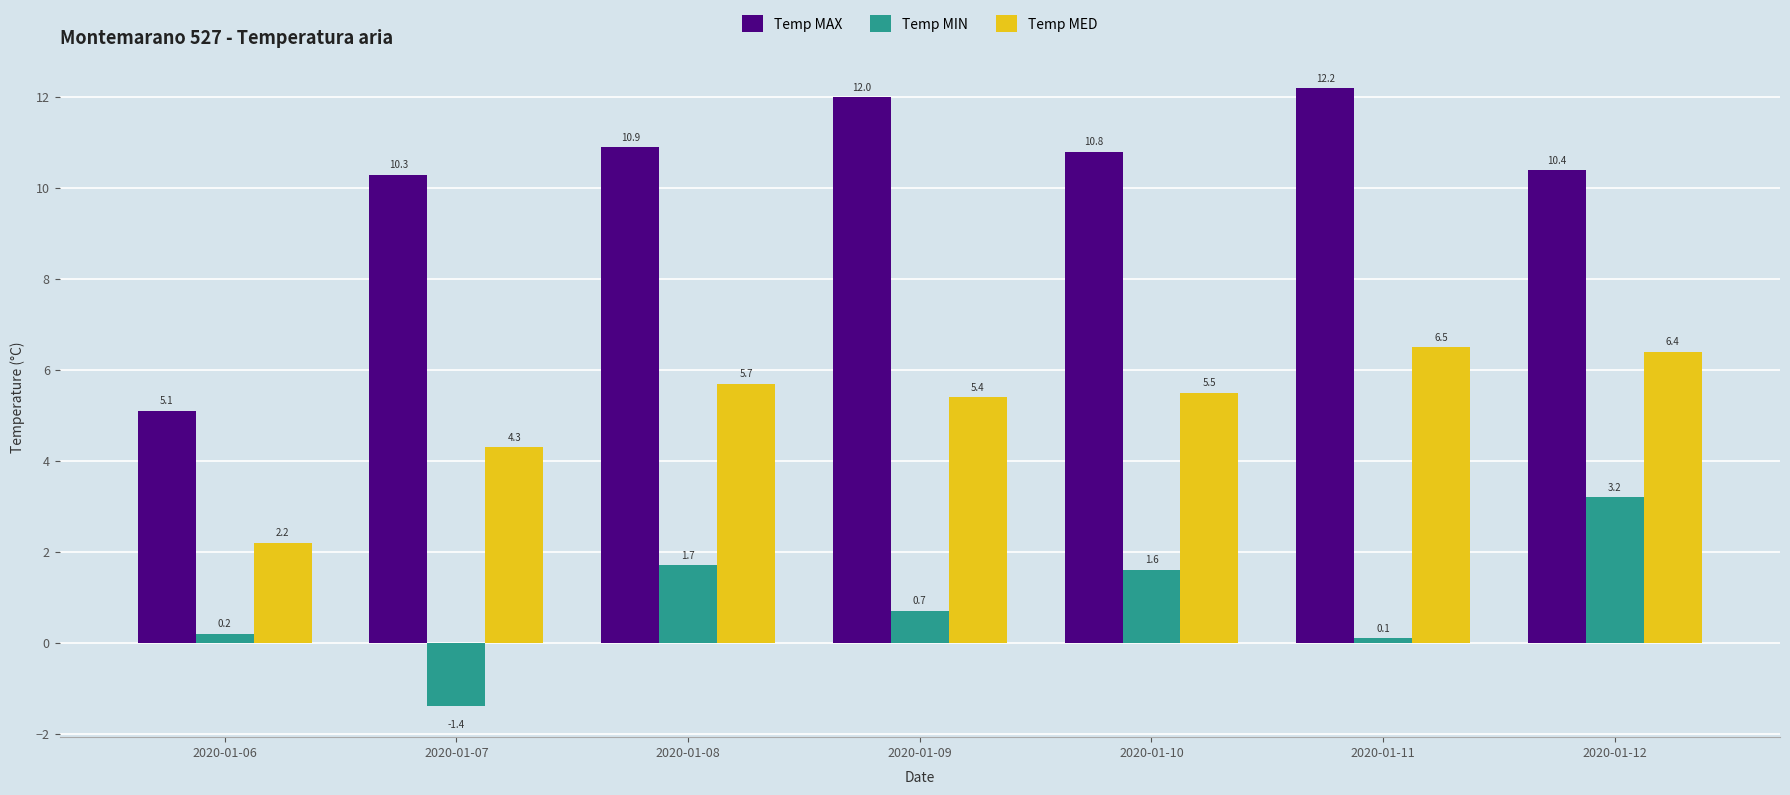

What is the lowest value of the Temp MED series?

2.2